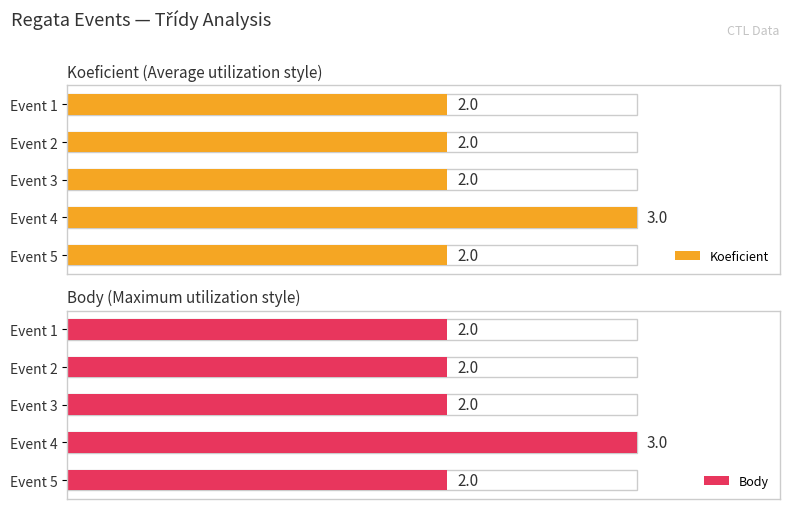

How many groups of bars are there?

5